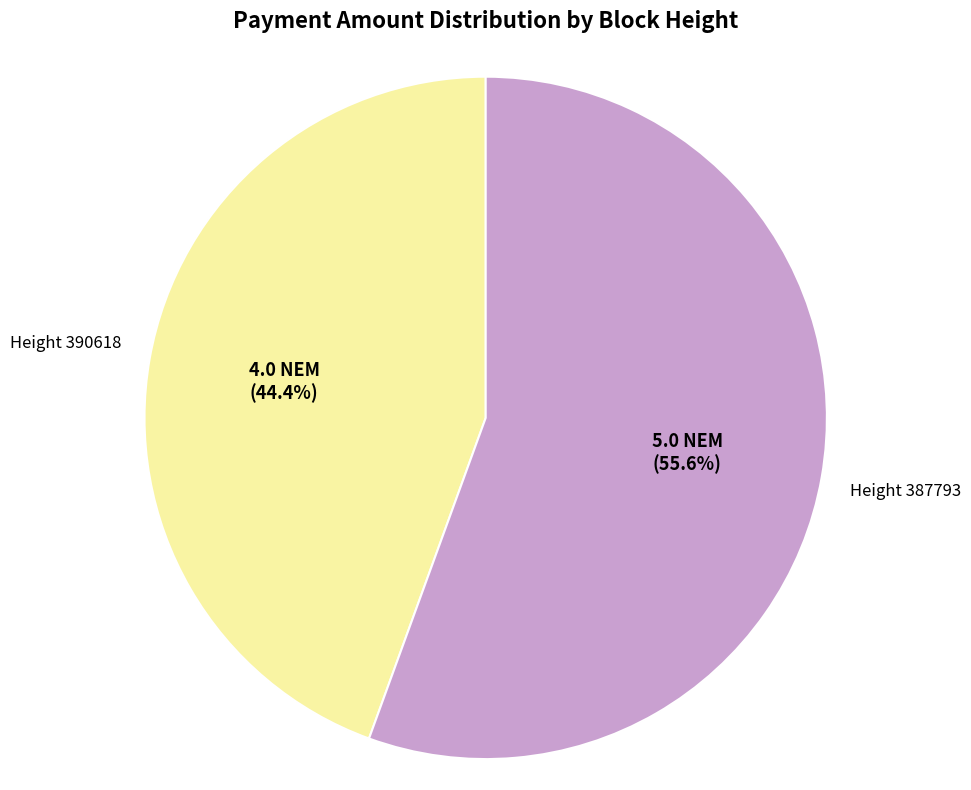

To the nearest percent, what portion does Height 390618 represent?

44%